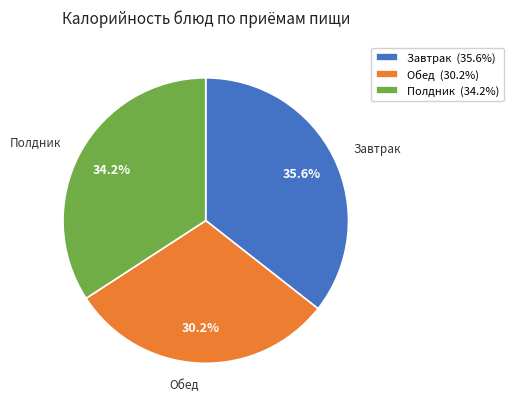

Rank the categories by value from lowest to highest.

Обед, Полдник, Завтрак